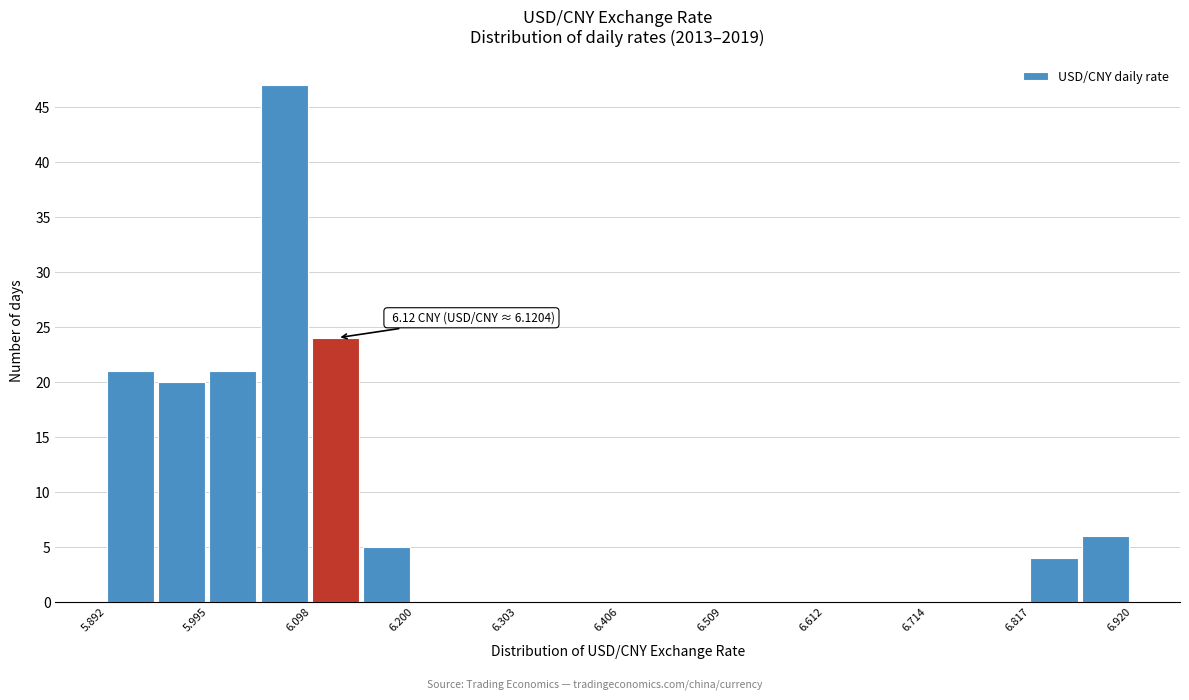

Read against the x-axis, roughly where is the centre of the tallest bar?

6.06